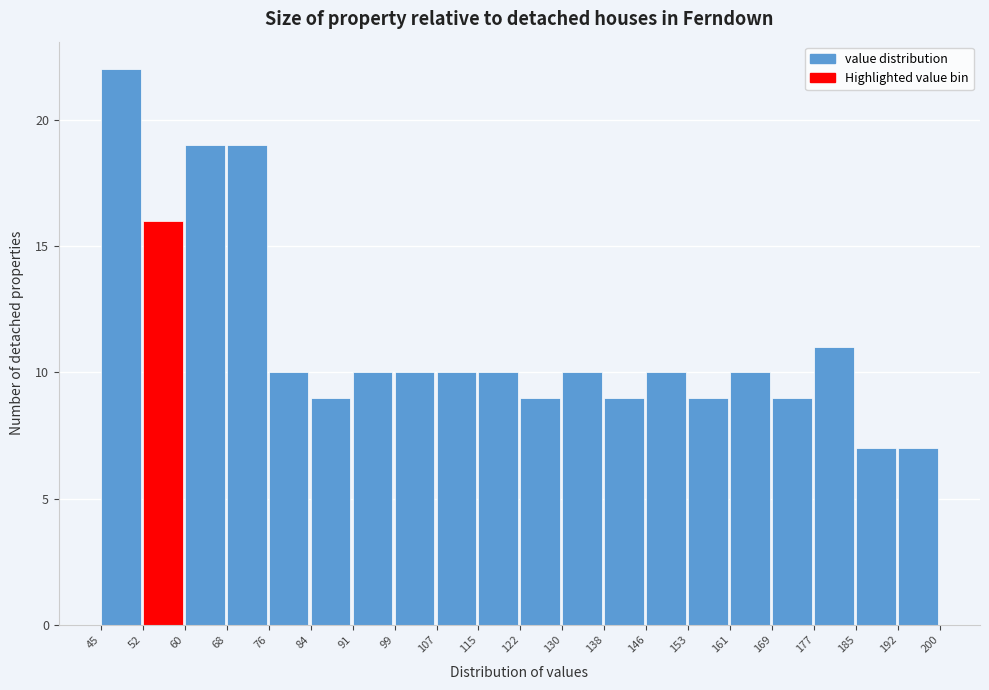

Which range on the x-axis has the tallest bar?

45 to 52